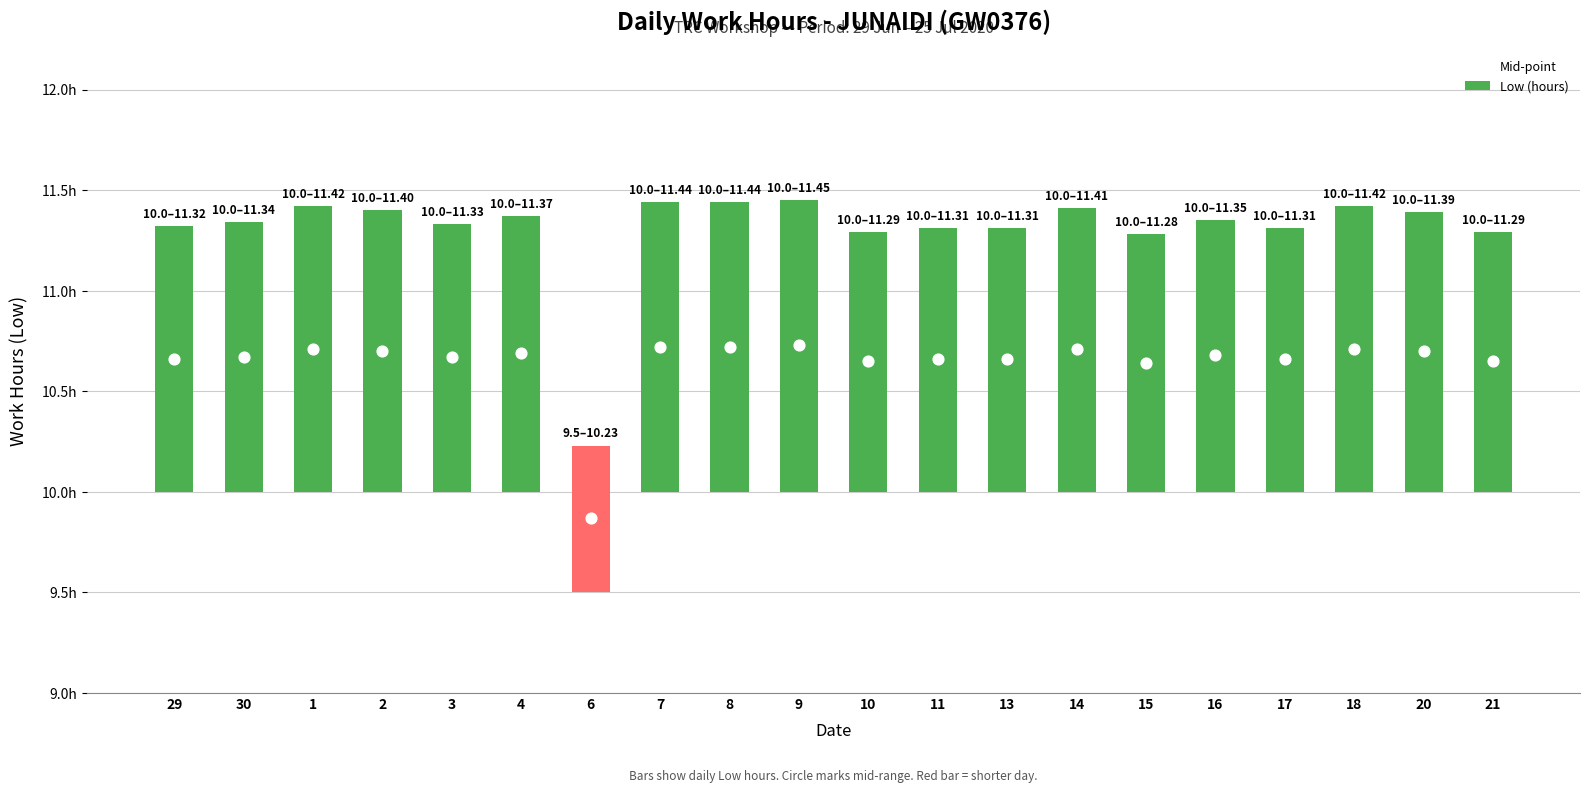

At how many categories does at least one series exceed 4?

20